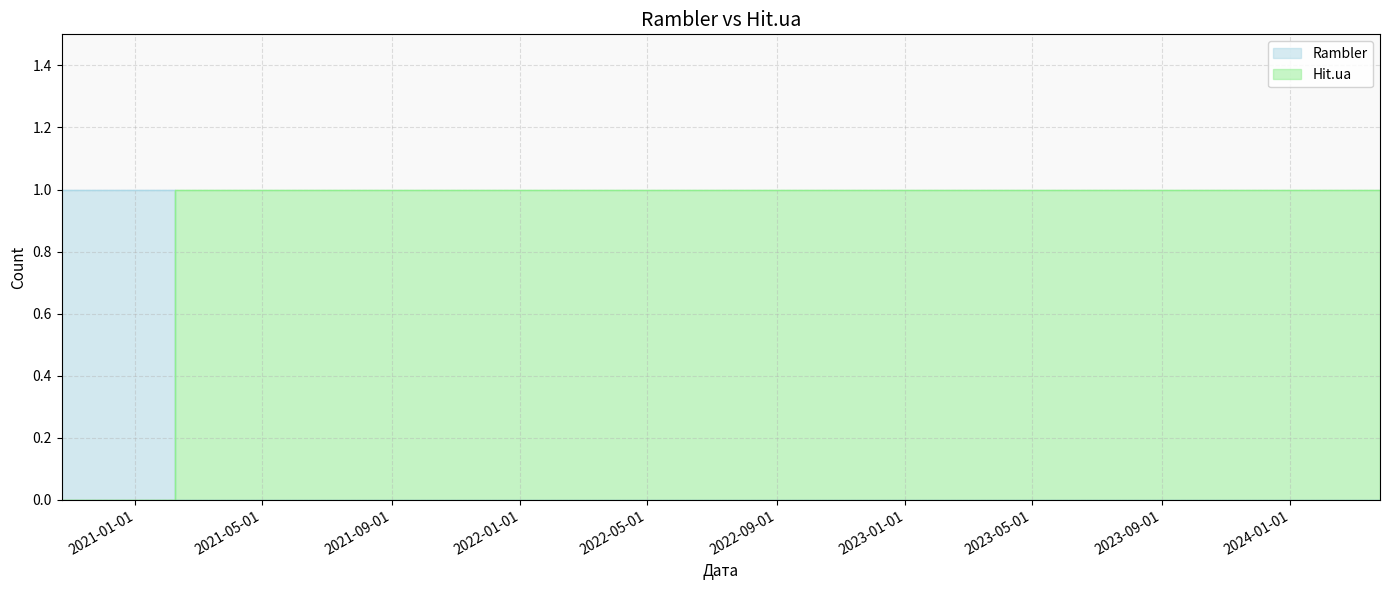

Rank the series by their maximum value, from highest to lowest.

Rambler, Hit.ua